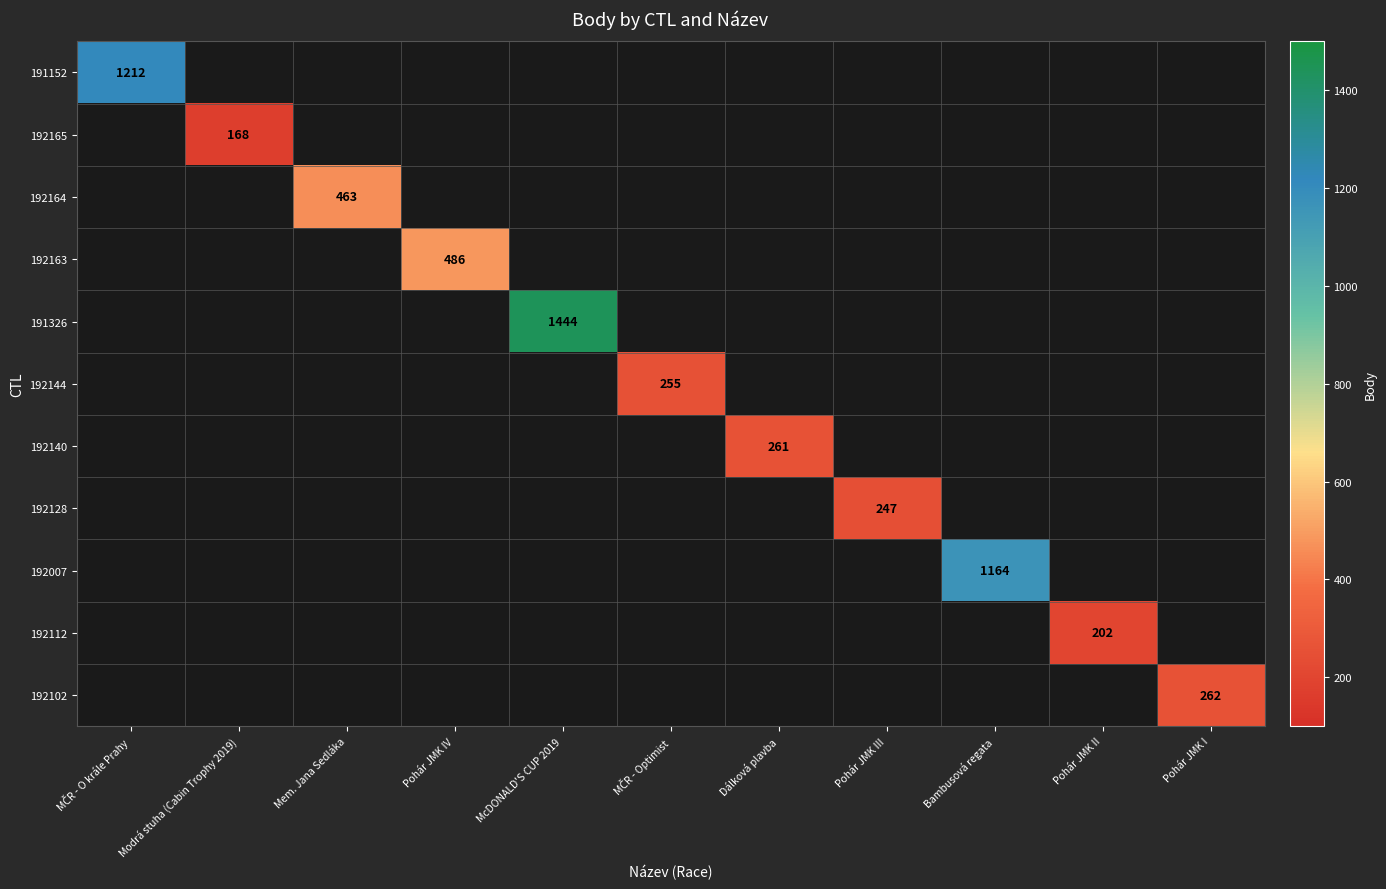

At how many categories does at least one series exceed 720?

3